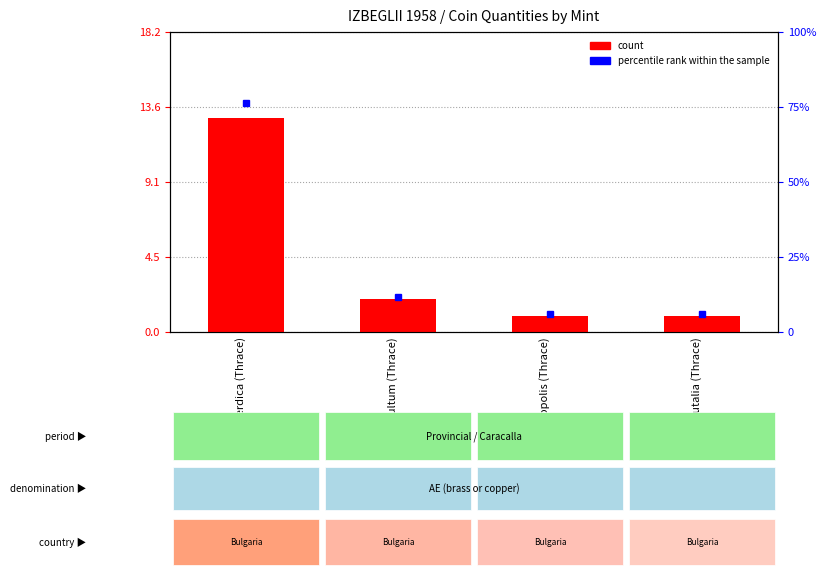

Are the bars grouped side by side (vs. stacked)?

No